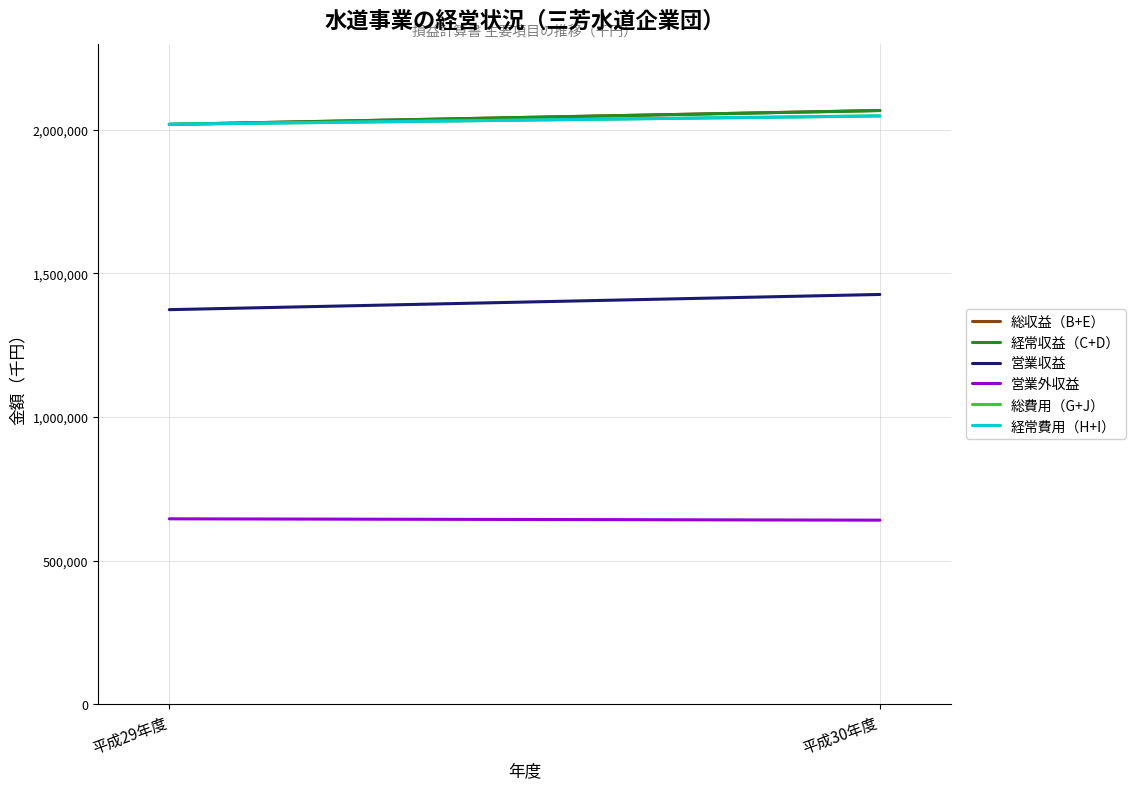

Reading left to right, extract all data points from this chart.

総収益（B+E）: 2019021	2067291
経常収益（C+D）: 2018805	2067051
営業収益: 1373620	1426550
営業外収益: 645185	640501
総費用（G+J）: 2019306	2048402
経常費用（H+I）: 2019306	2048400